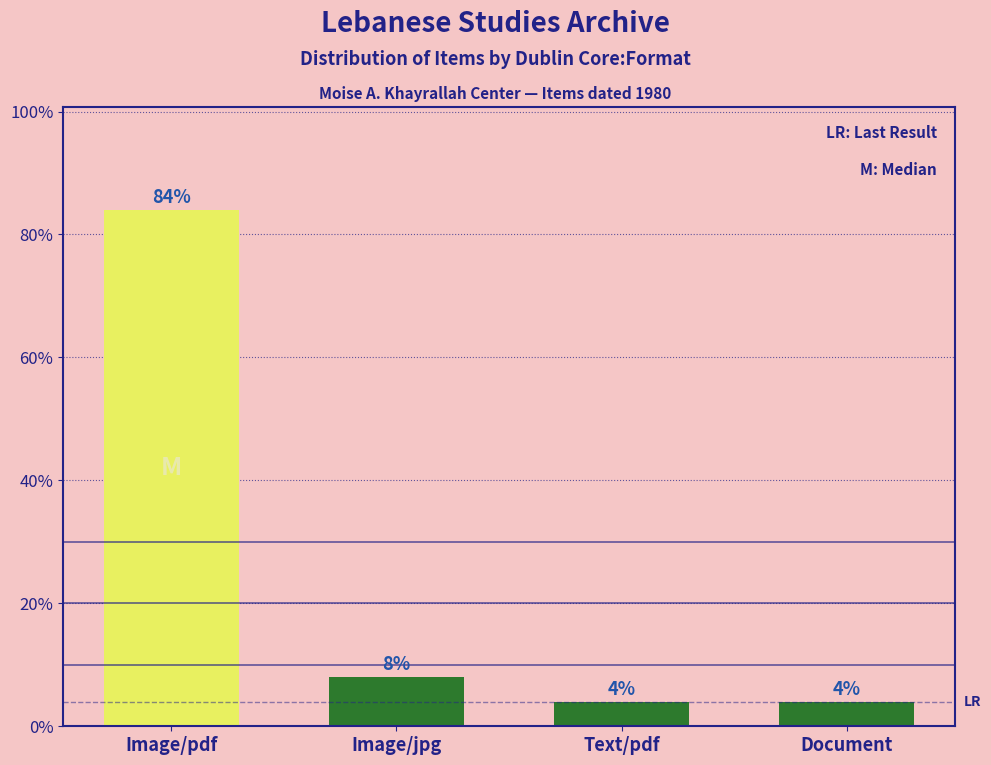

Reading left to right, transcribe all the data shown in this chart.

Image/pdf=84	Image/jpg=8	Text/pdf=4	Document=4